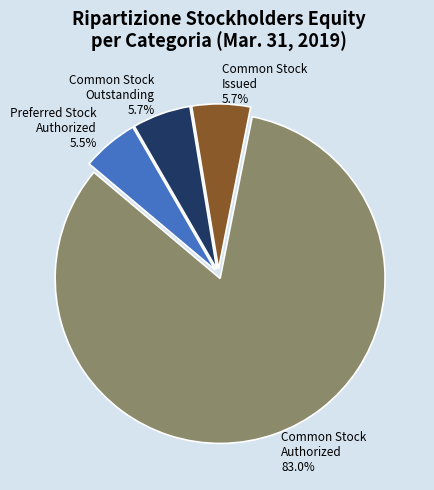

How many segments does this pie chart have?

4